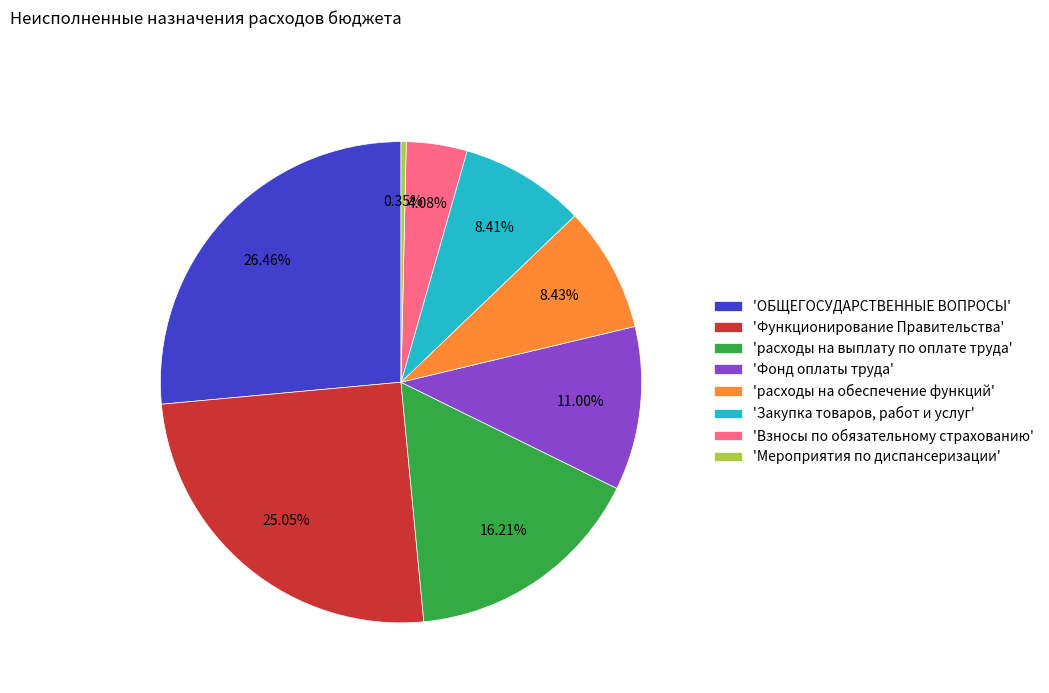

Count the number of slices in the pie.

8